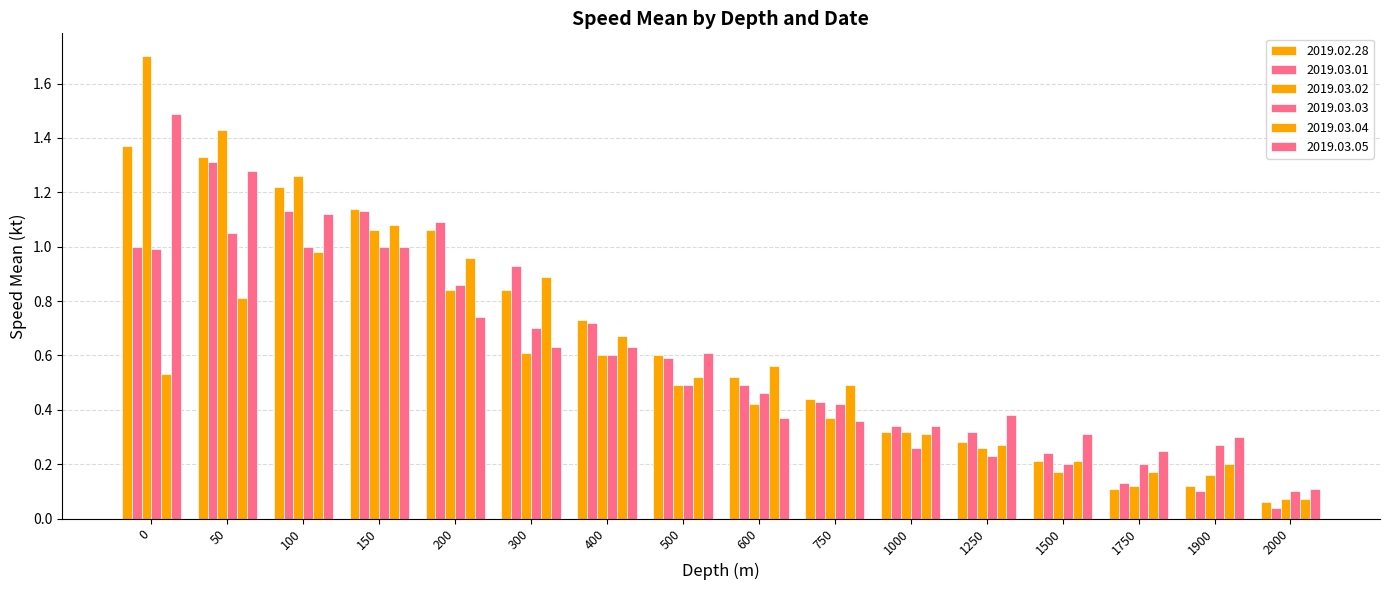

What is the maximum value shown in the chart?

1.7